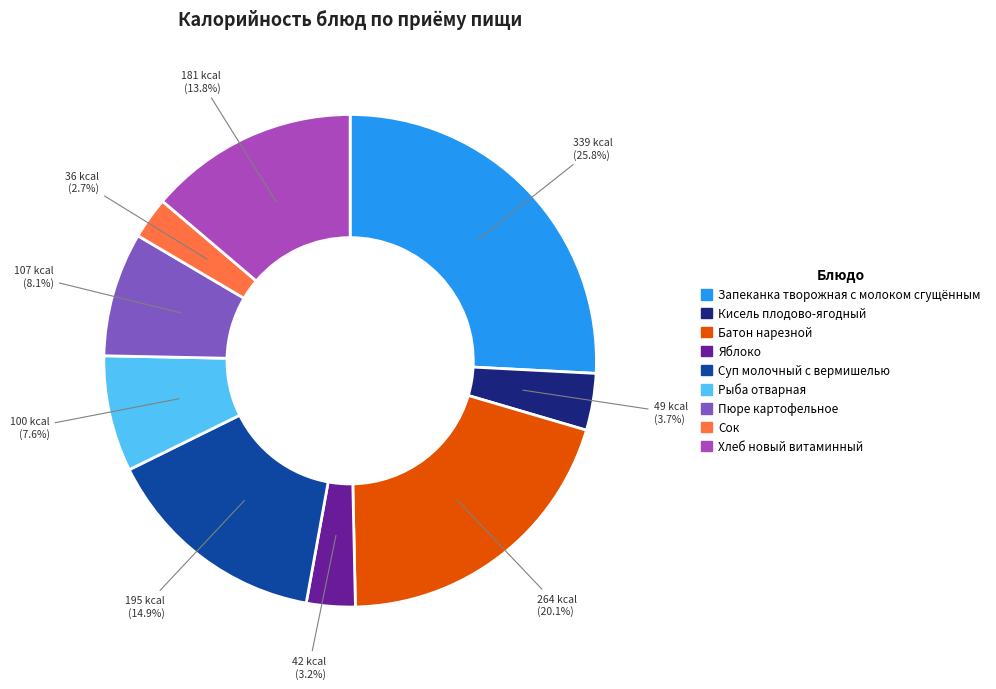

Combined, what portion of the pie is Яблоко and Батон нарезной?

23.3%